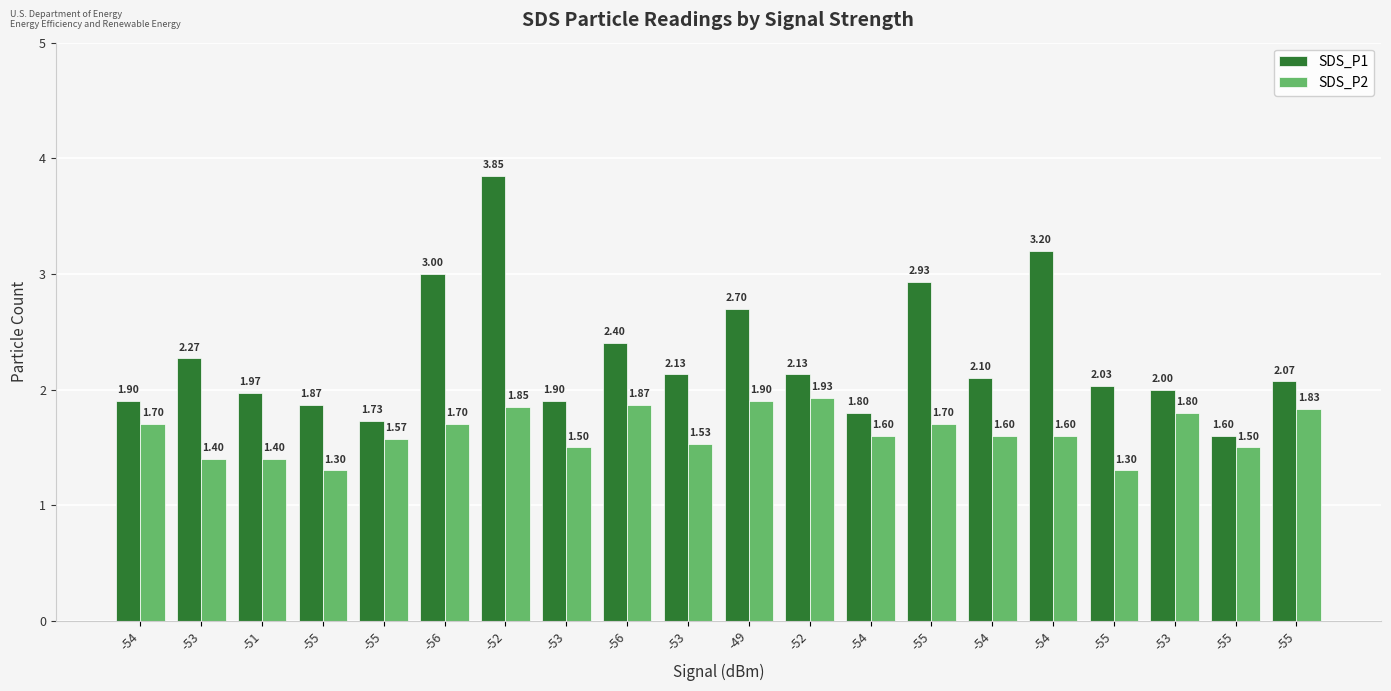

What are all the series names shown in the legend?

SDS_P1, SDS_P2